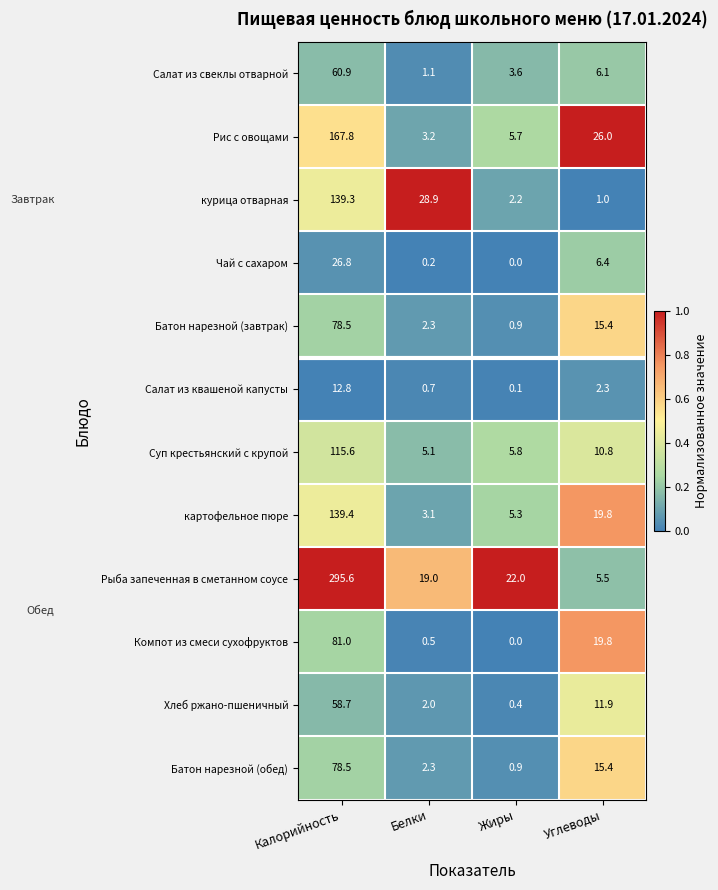

How many series are shown in this chart?

12